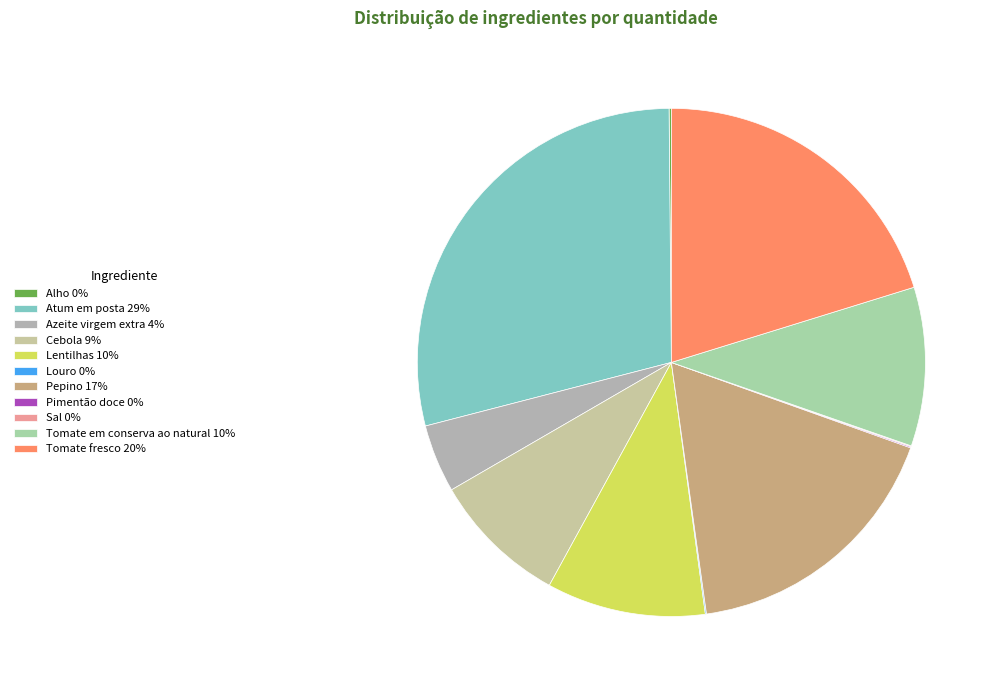

What percentage do Tomate em conserva ao natural and Tomate fresco together represent?

30.3%